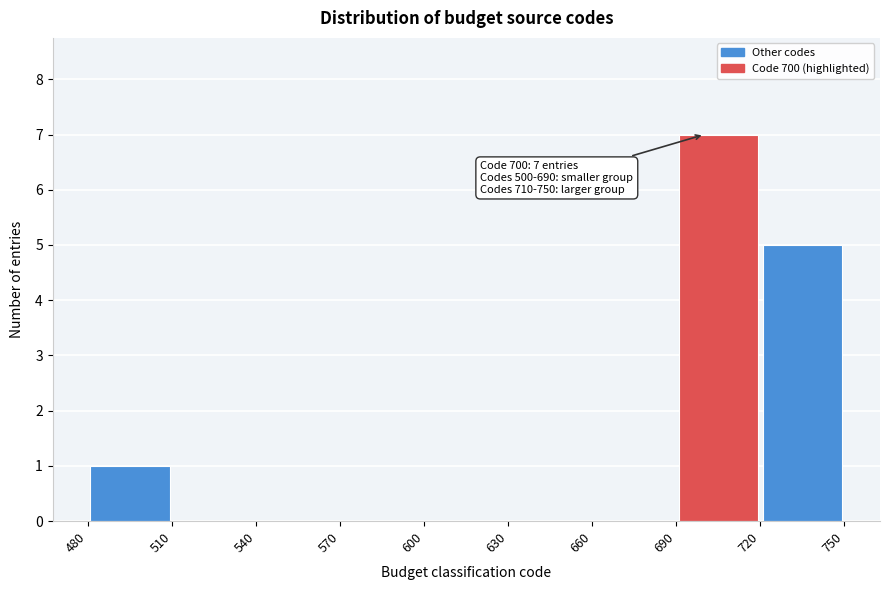

Over which range of the x-axis is the bar tallest?

690 to 720